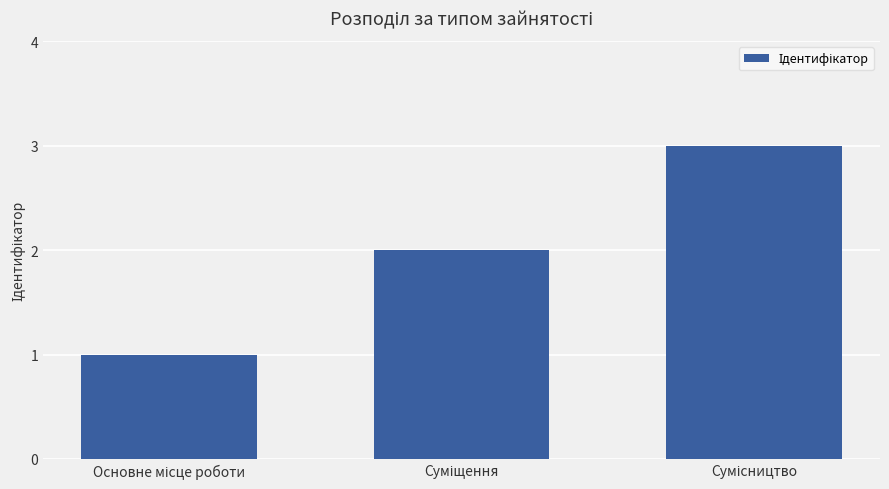

What is the value of the 3rd bar from the left?

3